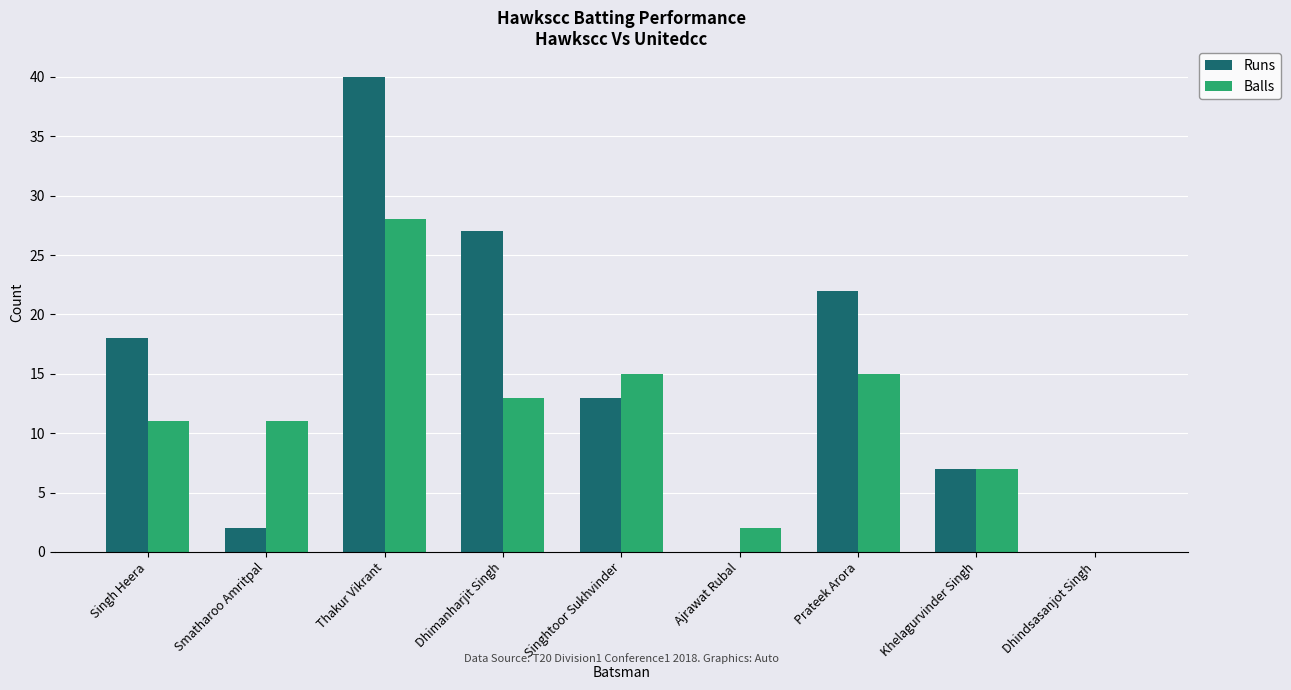

What is the total value across all series at Khelagurvinder Singh?

14